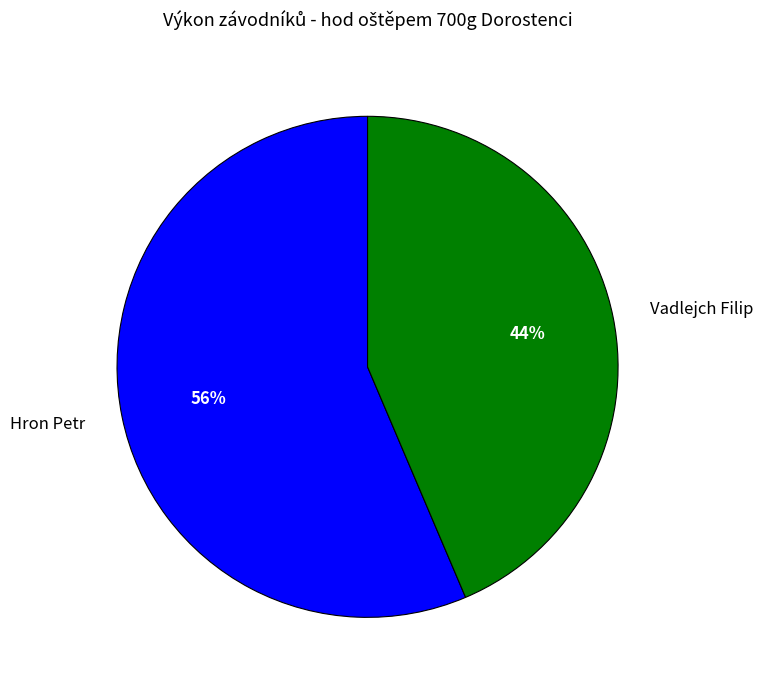

Count the number of slices in the pie.

2